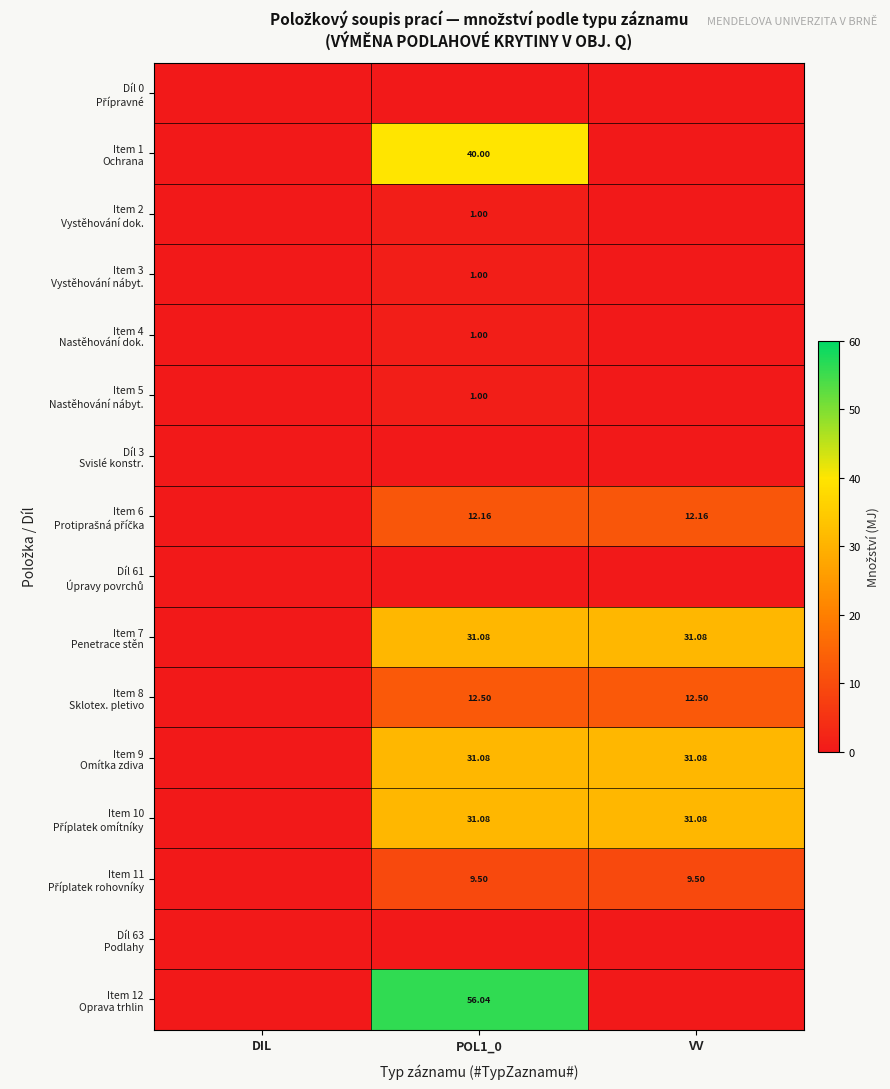

What is the difference between the second highest and minimum values in the Item 10 Příplatek omítníky series?

31.1